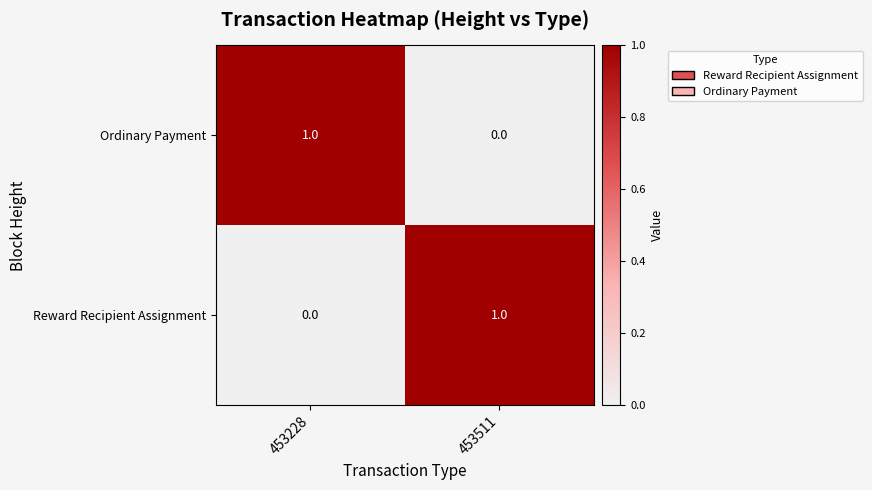

Which category has the highest value in the Ordinary Payment series?

453228